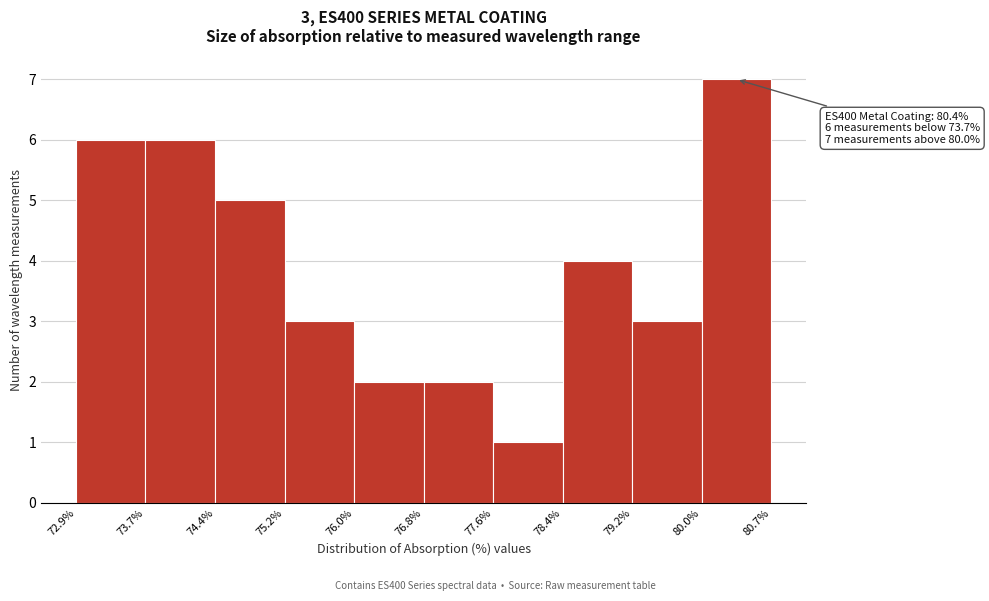

Over which range of the x-axis is the bar tallest?

80.0% to 80.7%